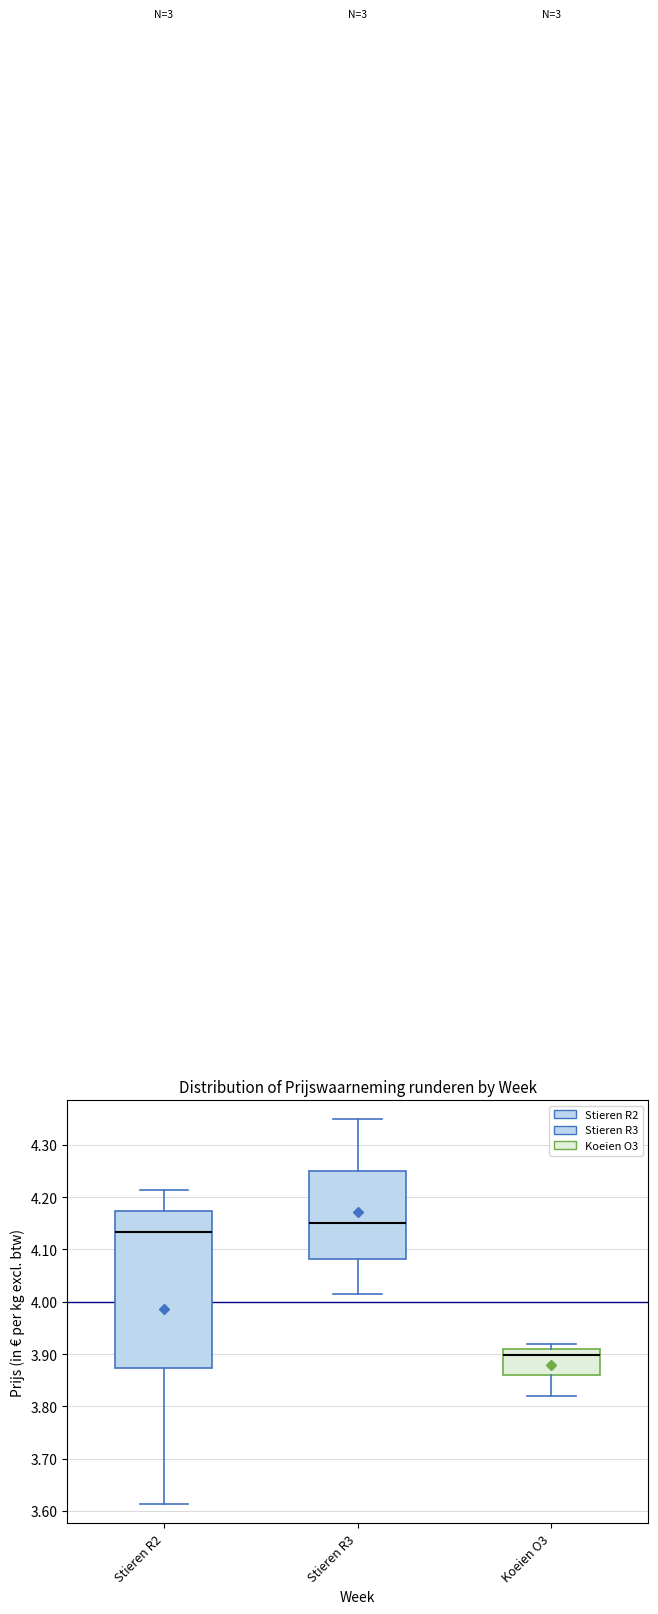

Reading left to right, transcribe this box plot: for each box, give where its median line is, the range the box spans, and where its two whiskers end, as read against the y-axis. The values are not printed on the chart, so give them approximately, as read against the axis.

Stieren R2: median 4.13, box 3.87 to 4.17, whiskers 3.61 to 4.21
Stieren R3: median 4.15, box 4.08 to 4.25, whiskers 4.01 to 4.35
Koeien O3: median 3.90, box 3.86 to 3.91, whiskers 3.82 to 3.92